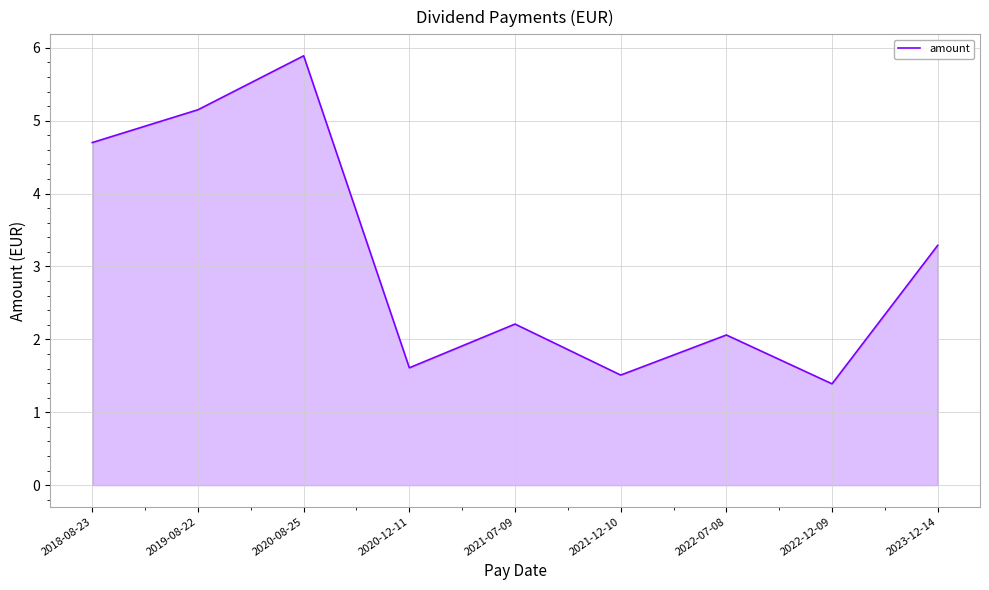

The chart shows a value of 3.3 at 2023-12-14. True or false?

True